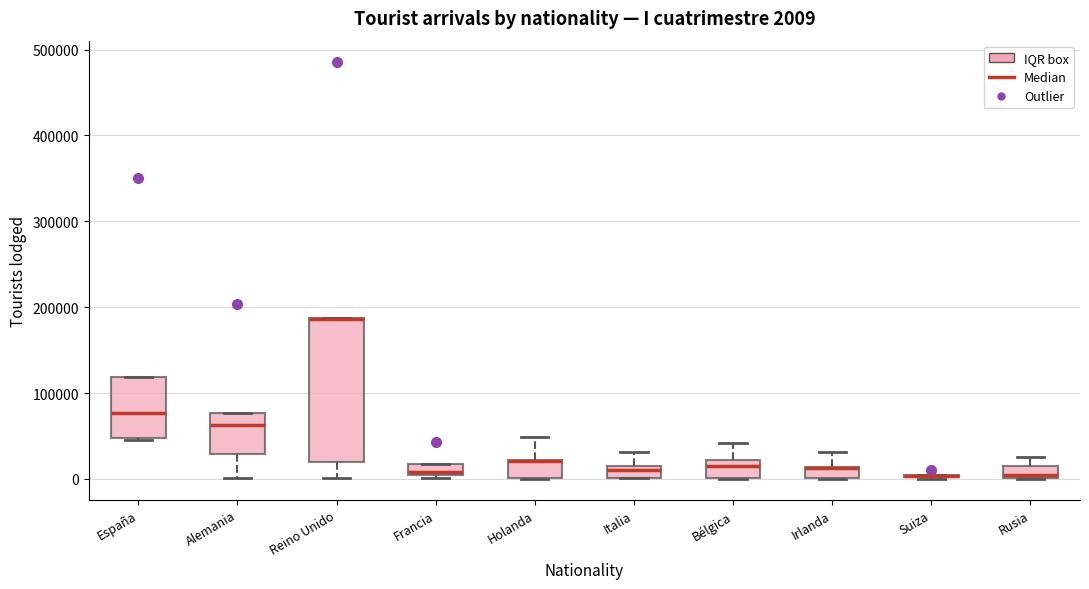

Which box is the tallest, from its lower edge to its upper edge?

Reino Unido